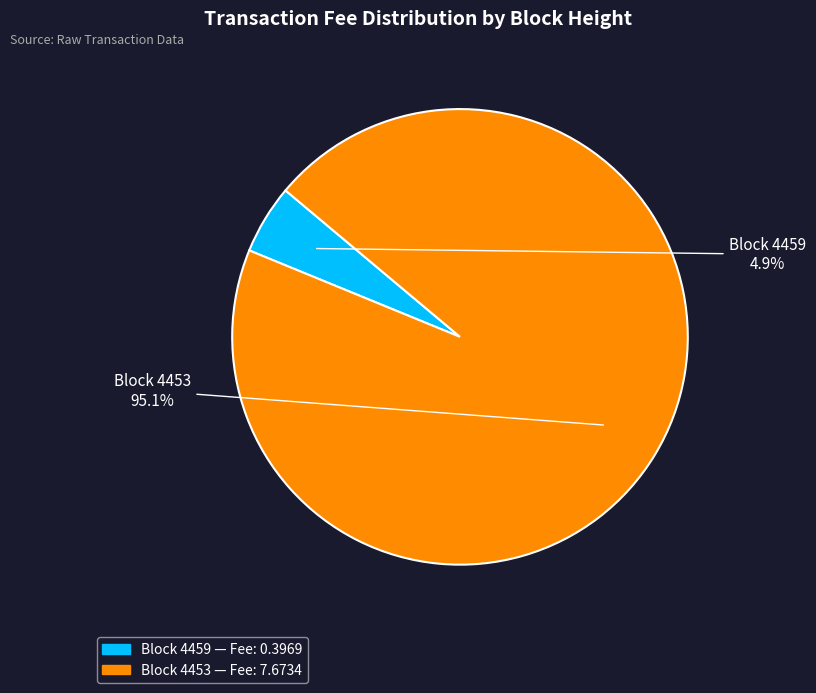

What is the majority slice?

Block 4453